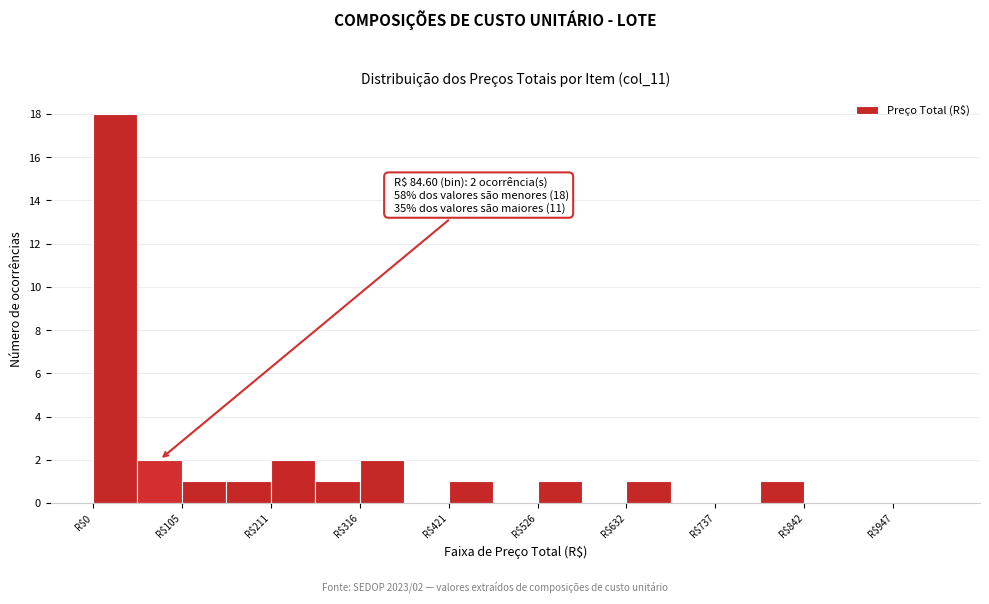

Read against the x-axis, roughly where is the centre of the tallest bar?

20